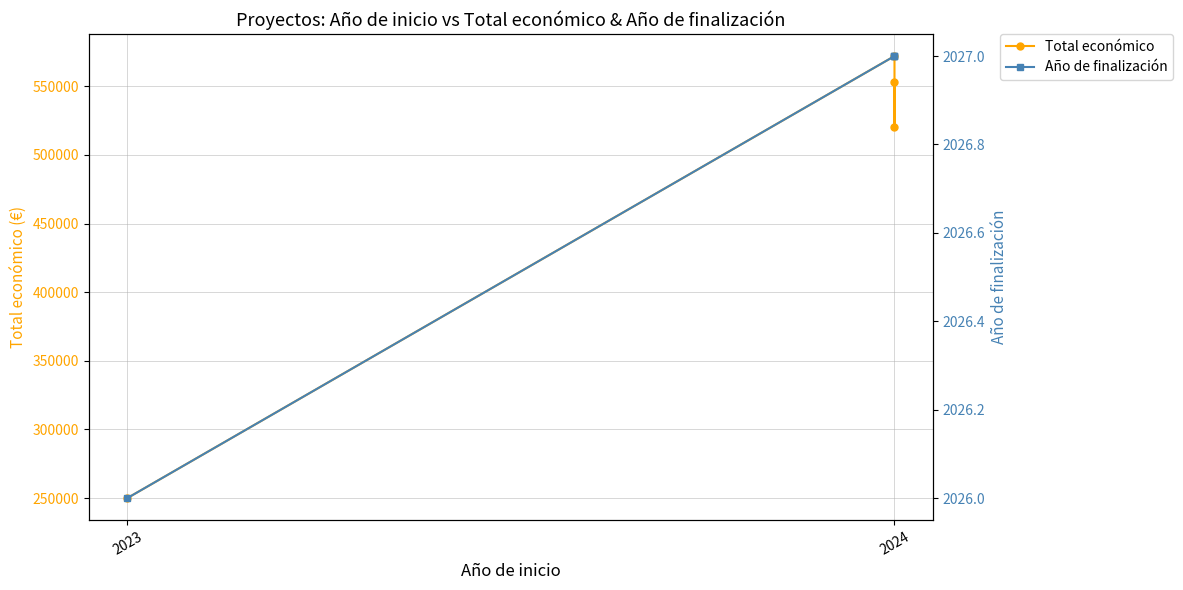

True or false: Año de finalización and Total económico cross at least once.

False